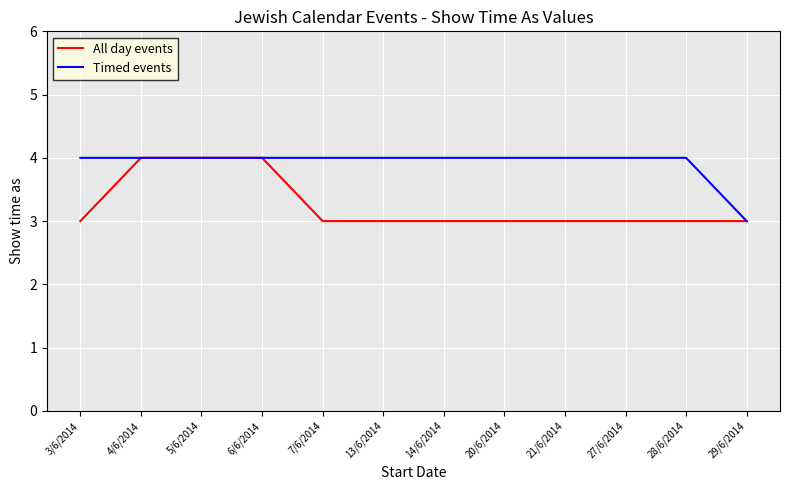

At 14/6/2014, list the series in order from largest to smallest.

Timed events, All day events